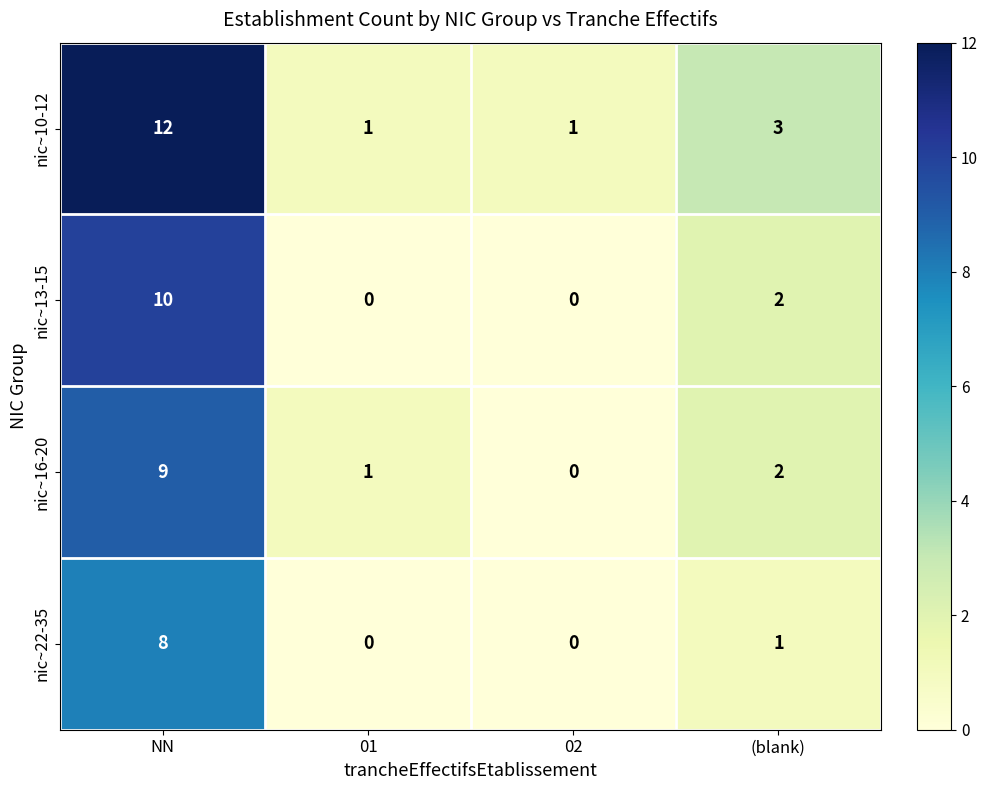

What is the greatest value displayed?

12